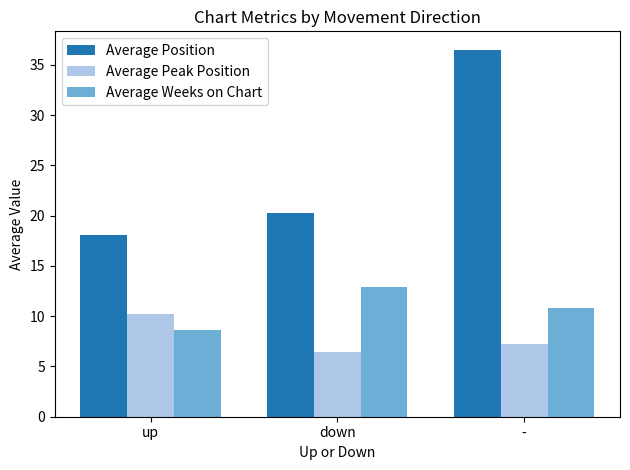

How many data points in Average Position are less than 20?

1